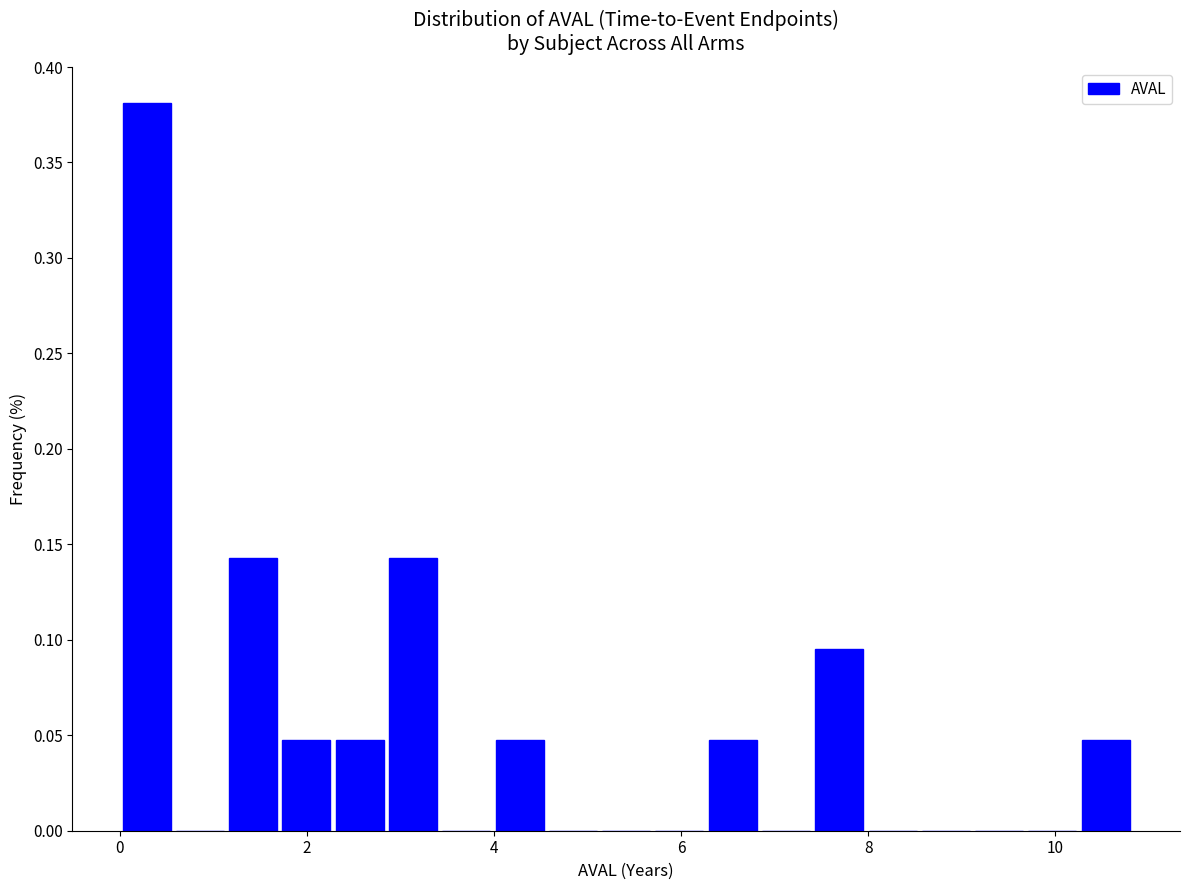

Around what value on the x-axis is the tallest bar? Give the approximate position of its centre, as read against the axis.

0.2